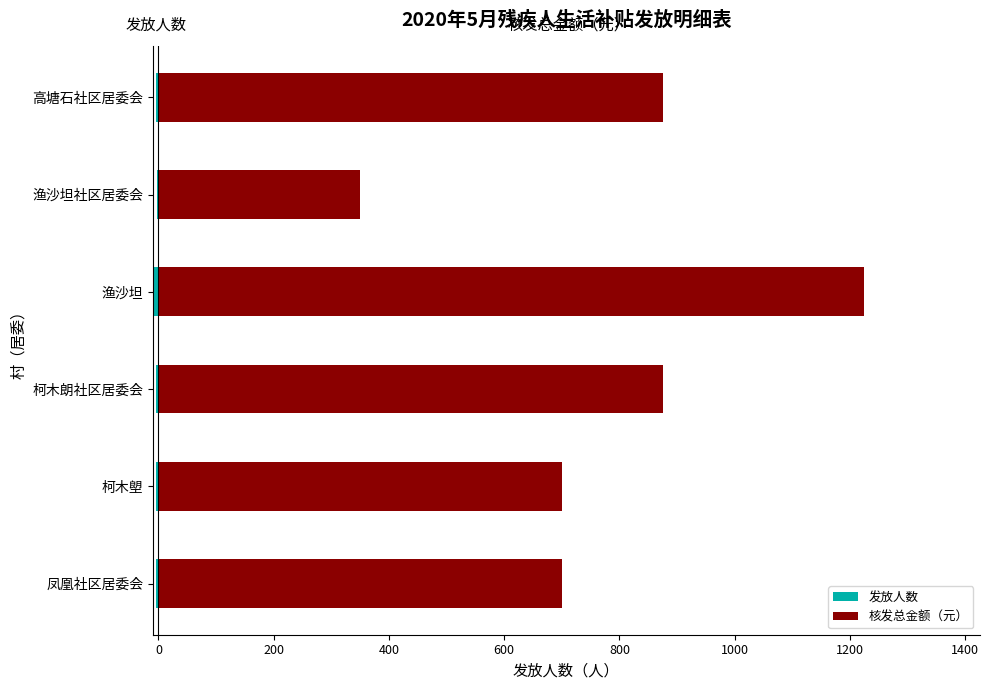

True or false: 发放人数 has a value of -6 at 凤凰社区居委会.

False